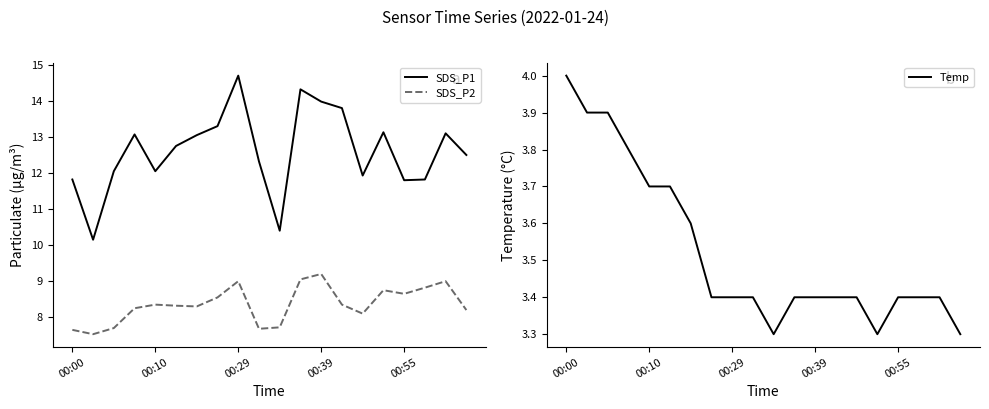

What is the sum of all SDS_P2 values?

167.2